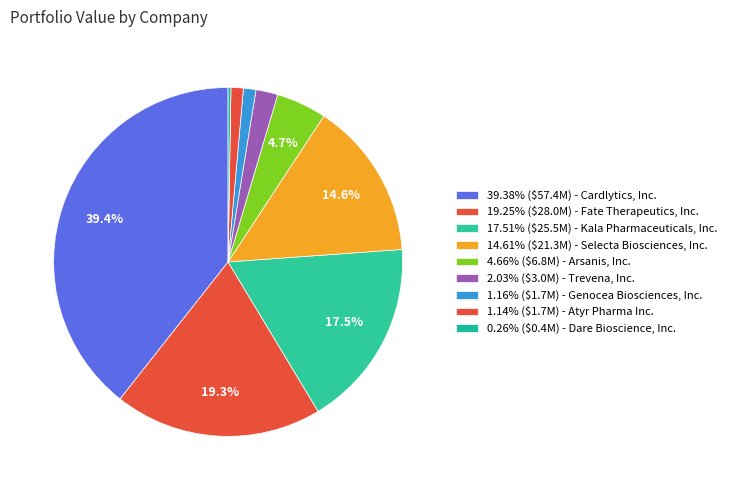

What is the smallest slice in the pie chart?

Dare Bioscience, Inc.